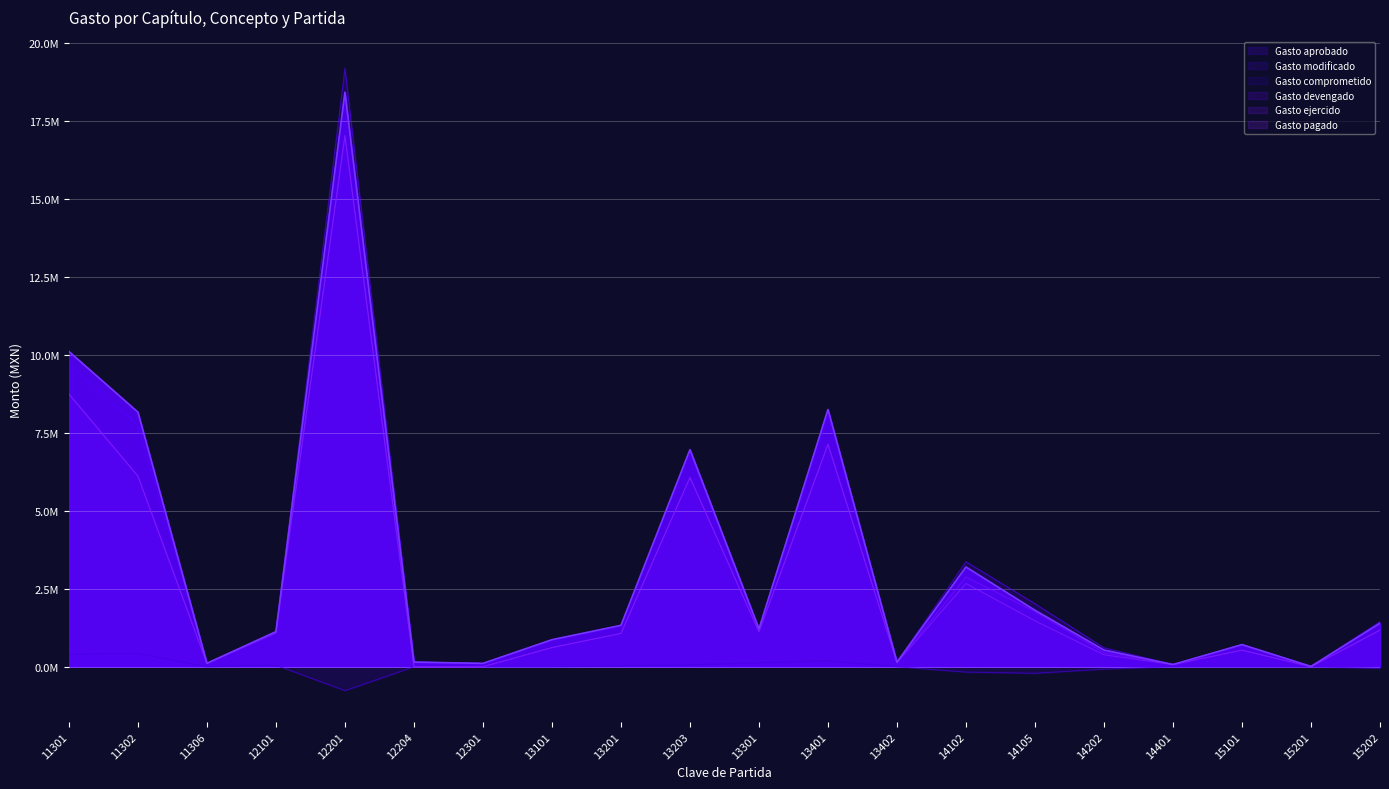

How many values in the Gasto ejercido series are below 1117195?

10